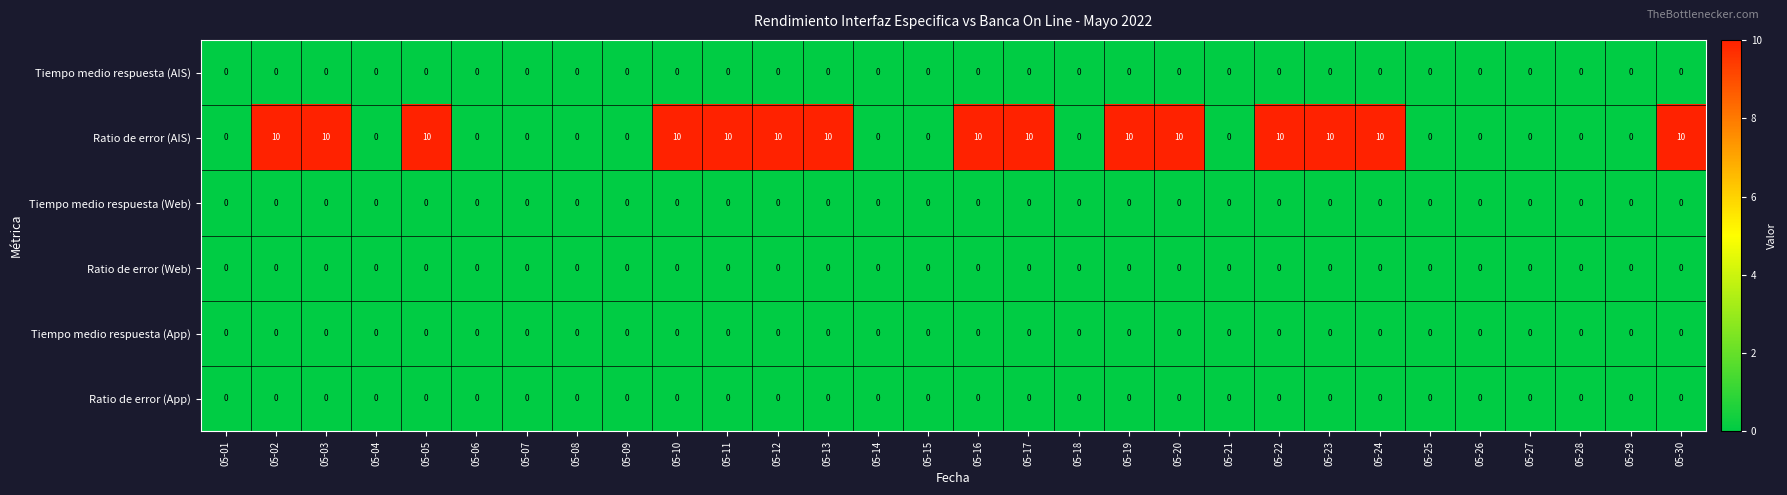

What is the maximum value shown in the chart?

10